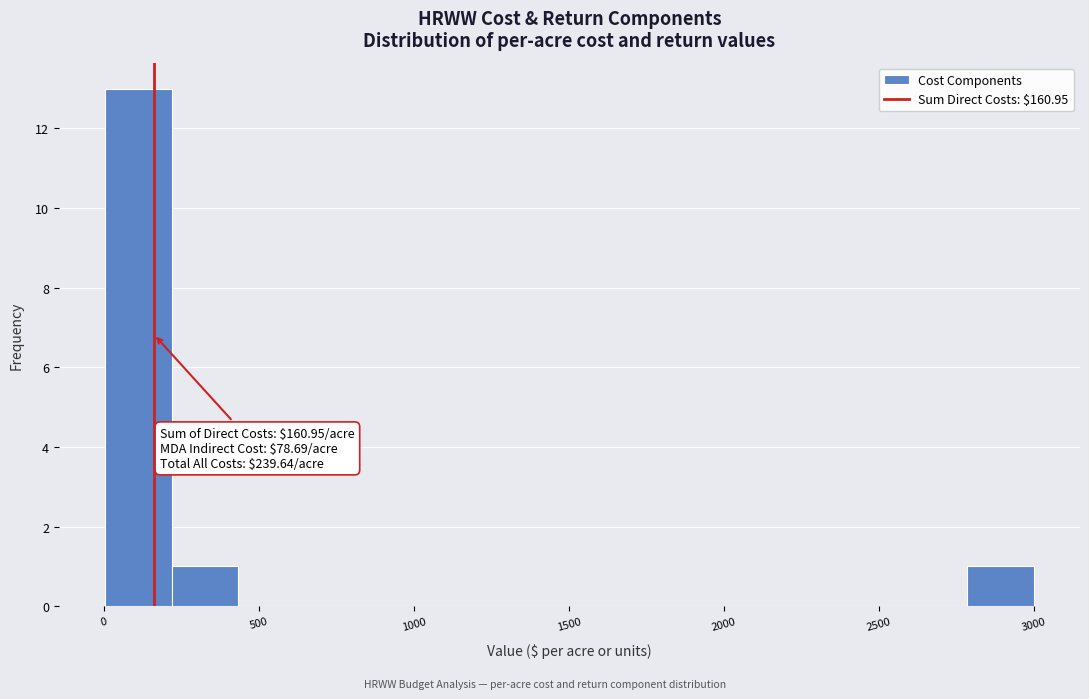

Which range on the x-axis has the tallest bar?

0 to 200